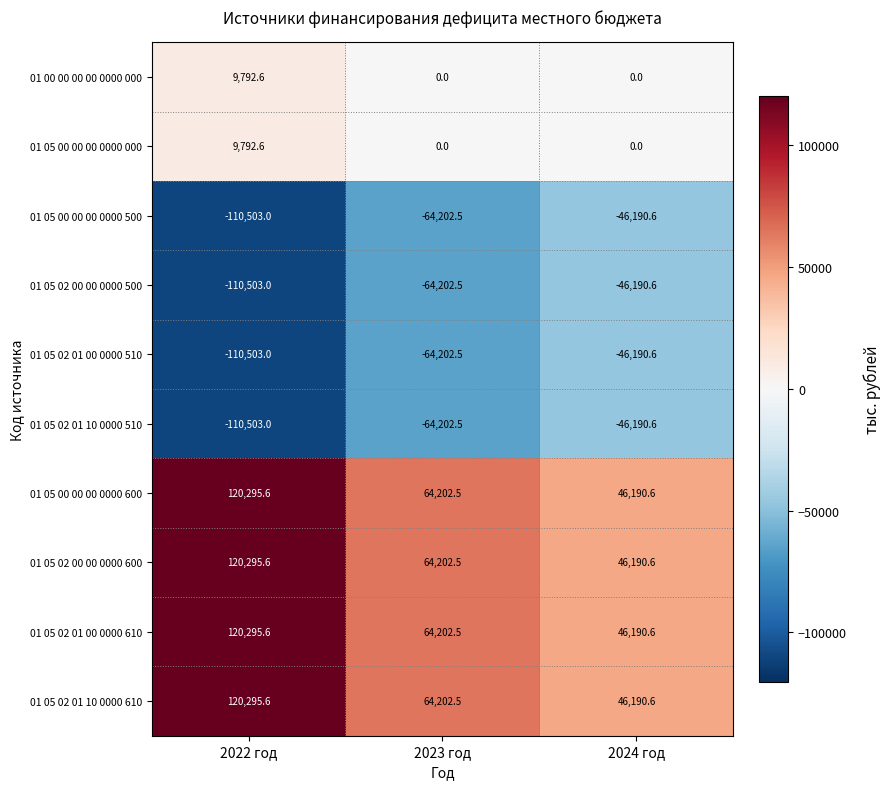

Reading right to left, extract all data points from this chart.

01 00 00 00 00 0000 000: 0.0	0.0	9792.6
01 05 00 00 00 0000 000: 0.0	0.0	9792.6
01 05 00 00 00 0000 500: -46190.6	-64202.5	-110503.0
01 05 02 00 00 0000 500: -46190.6	-64202.5	-110503.0
01 05 02 01 00 0000 510: -46190.6	-64202.5	-110503.0
01 05 02 01 10 0000 510: -46190.6	-64202.5	-110503.0
01 05 00 00 00 0000 600: 46190.6	64202.5	120295.6
01 05 02 00 00 0000 600: 46190.6	64202.5	120295.6
01 05 02 01 00 0000 610: 46190.6	64202.5	120295.6
01 05 02 01 10 0000 610: 46190.6	64202.5	120295.6